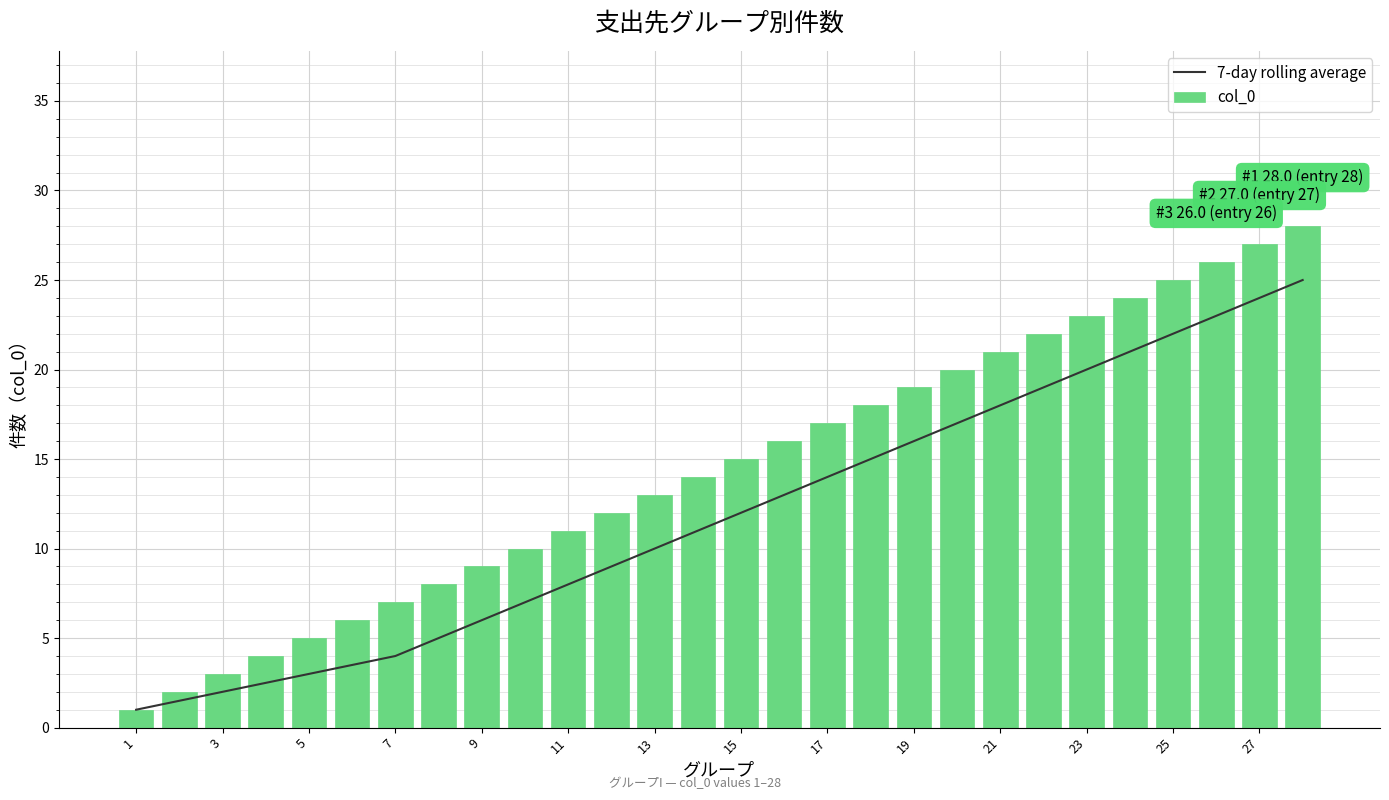

Reading left to right, transcribe all the data shown in this chart.

7-day rolling average: 1.0	1.5	2.0	2.5	3.0	3.5	4.0	5.0	6.0	7.0	8.0	9.0	10.0	11.0	12.0	13.0	14.0	15.0	16.0	17.0	18.0	19.0	20.0	21.0	22.0	23.0	24.0	25.0
col_0: 1.0	2.0	3.0	4.0	5.0	6.0	7.0	8.0	9.0	10.0	11.0	12.0	13.0	14.0	15.0	16.0	17.0	18.0	19.0	20.0	21.0	22.0	23.0	24.0	25.0	26.0	27.0	28.0